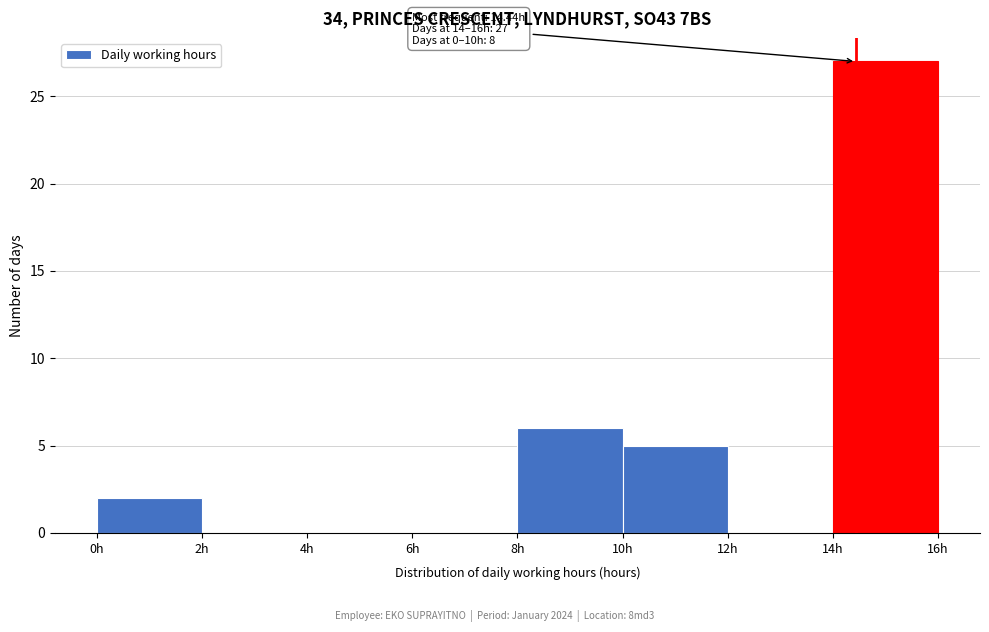

Over which range of the x-axis is the bar tallest?

14 to 16